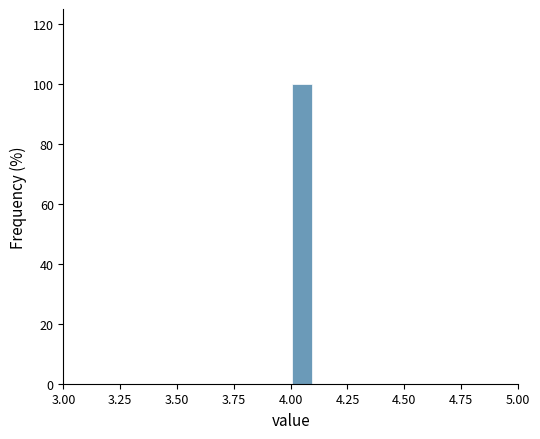

Read against the x-axis, roughly where is the centre of the tallest bar?

4.05